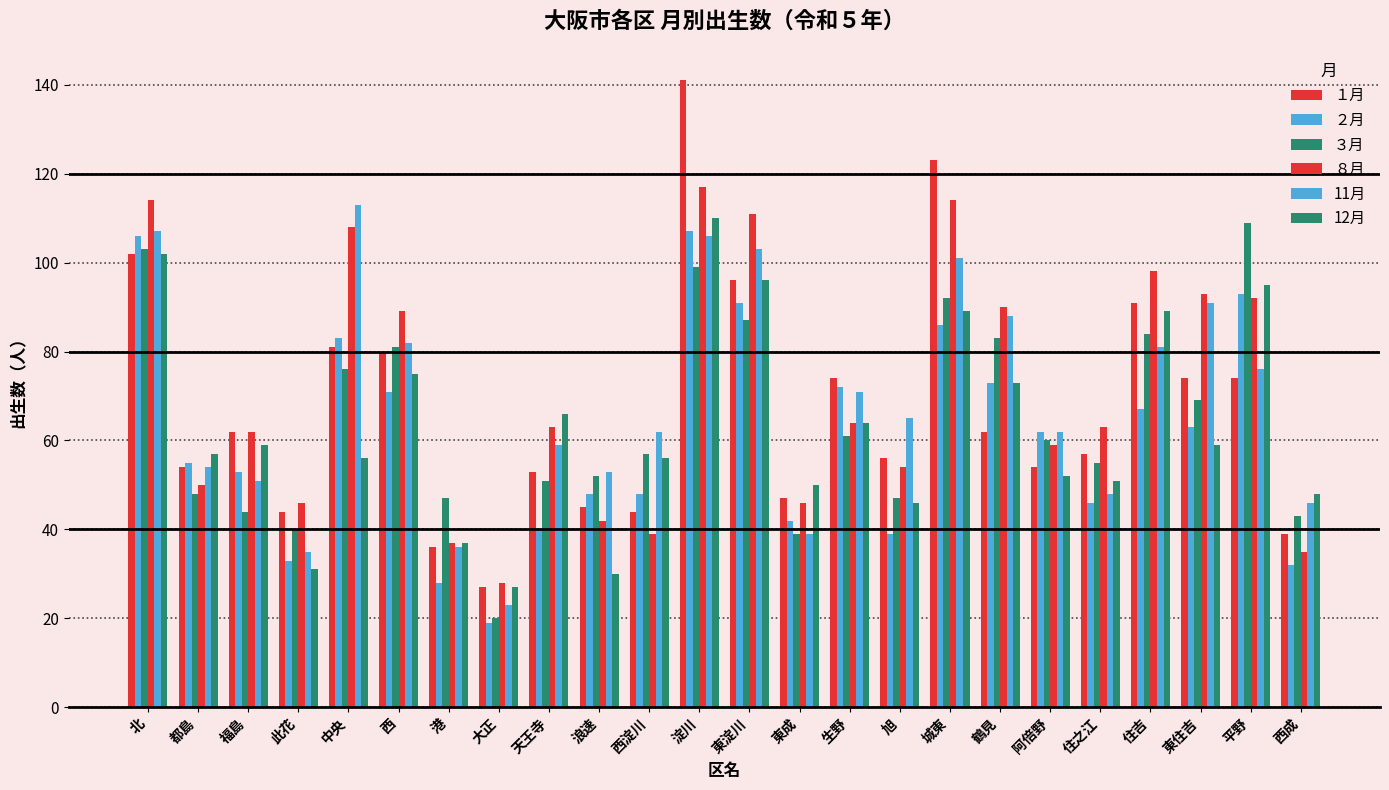

What is the maximum value for ２月?

107